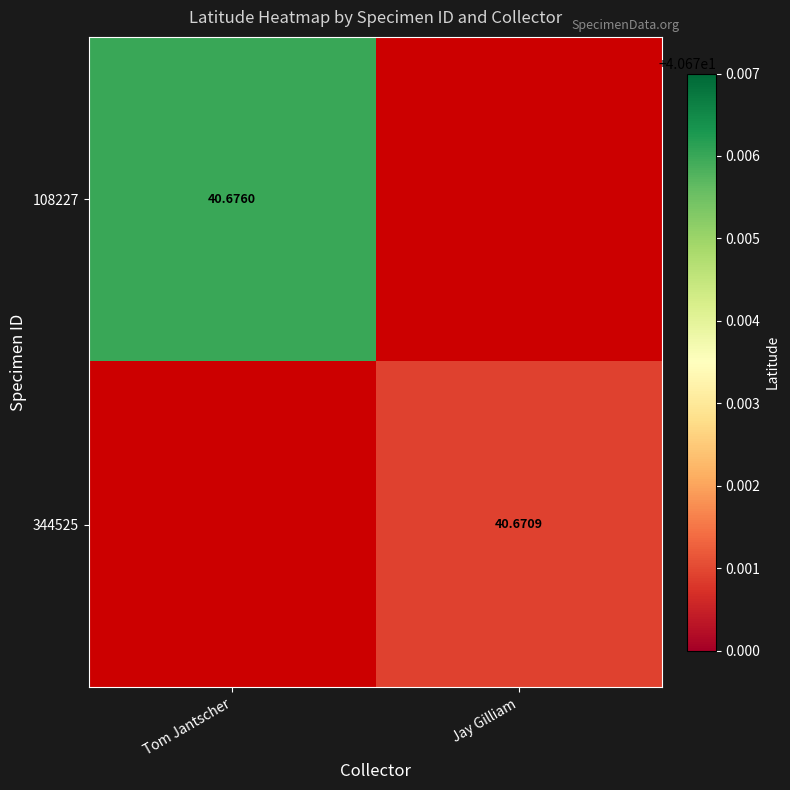

Is the value of 344525 at Jay Gilliam greater than the value of 108227 at Tom Jantscher?

No